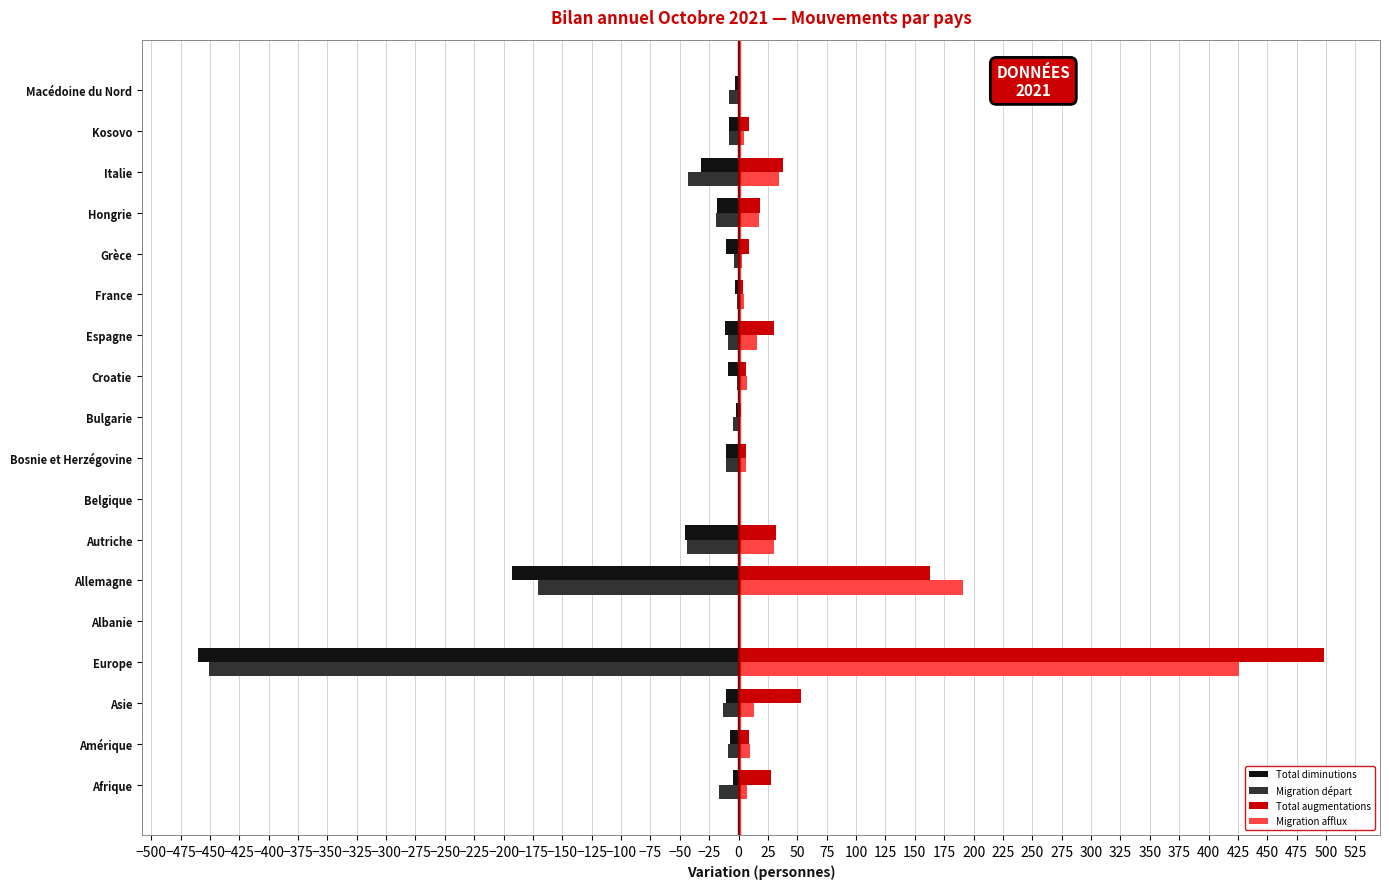

Which label corresponds to the largest value in the chart?

Europe